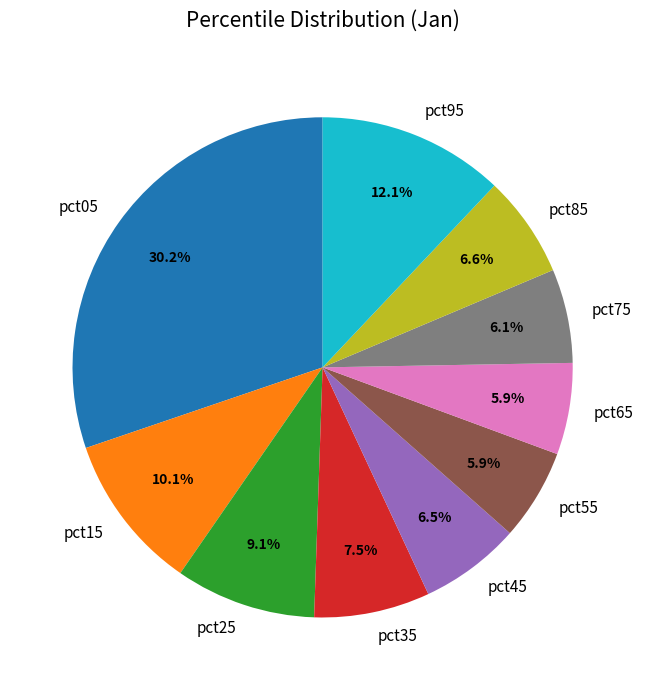

Count the number of slices in the pie.

10